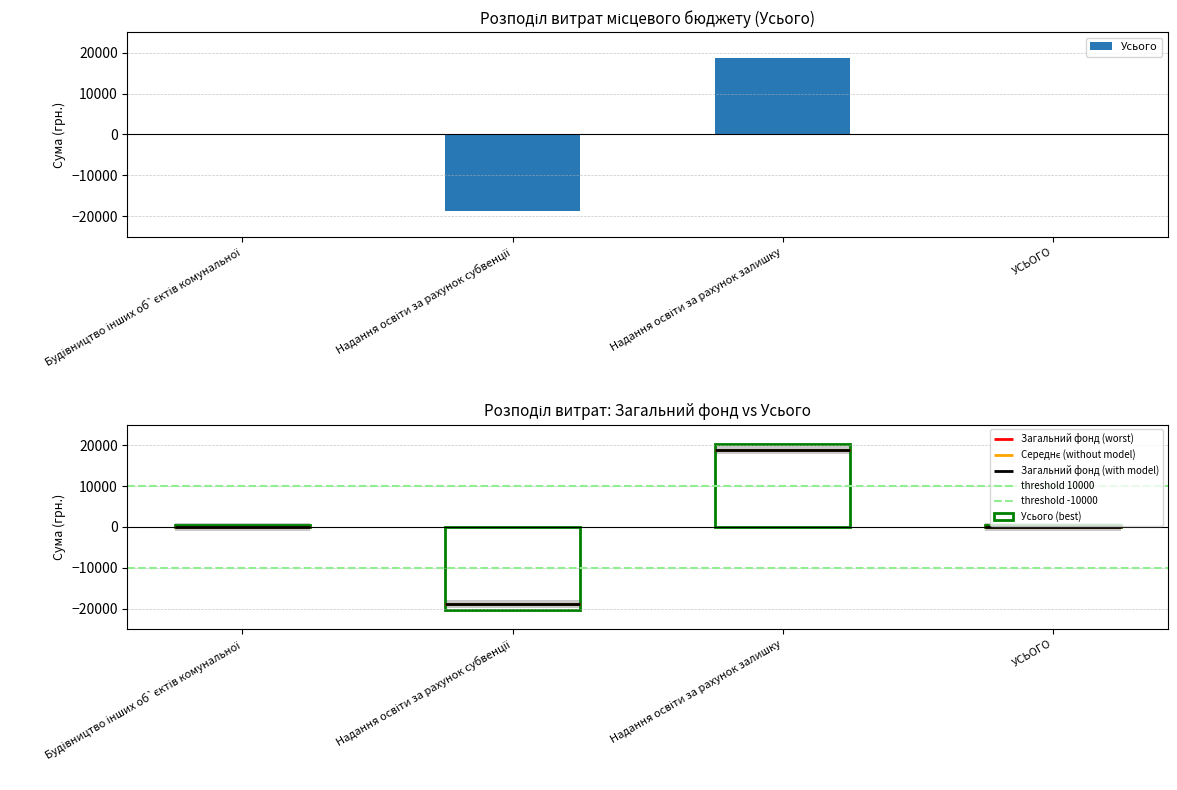

What is the maximum value shown in the chart?

20228.5